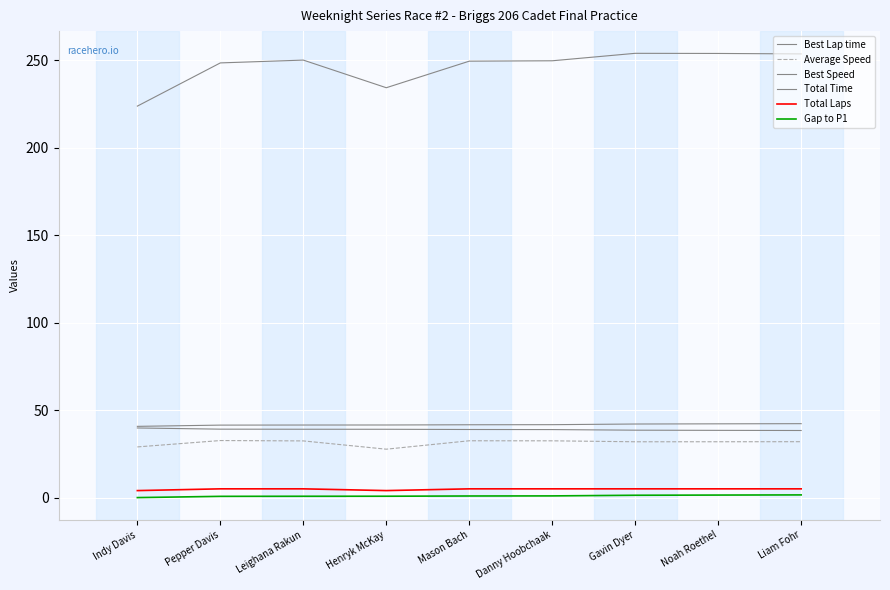

How many lines are shown in the chart?

6